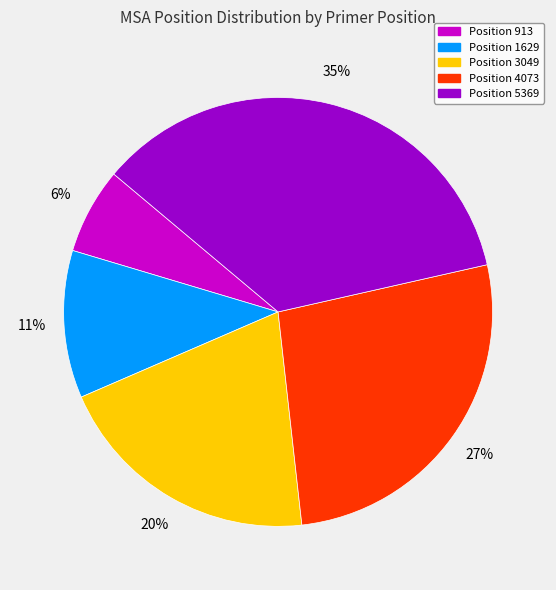

Which has a higher value, Position 3049 or Position 913?

Position 3049